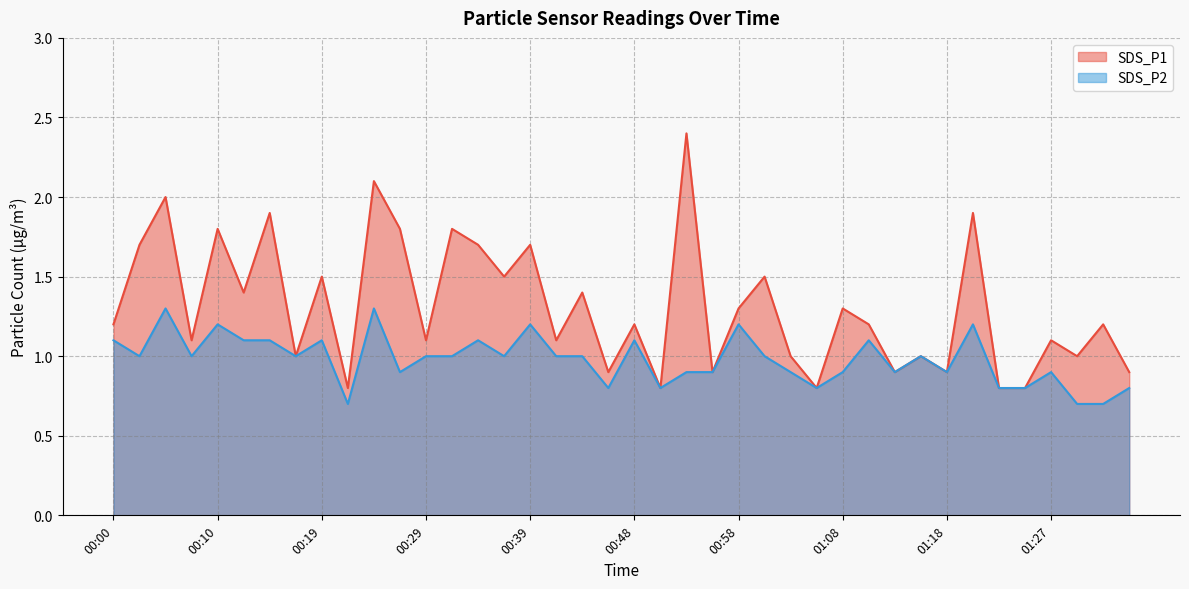

The value of SDS_P1 at 01:10 is 1.2. True or false?

True